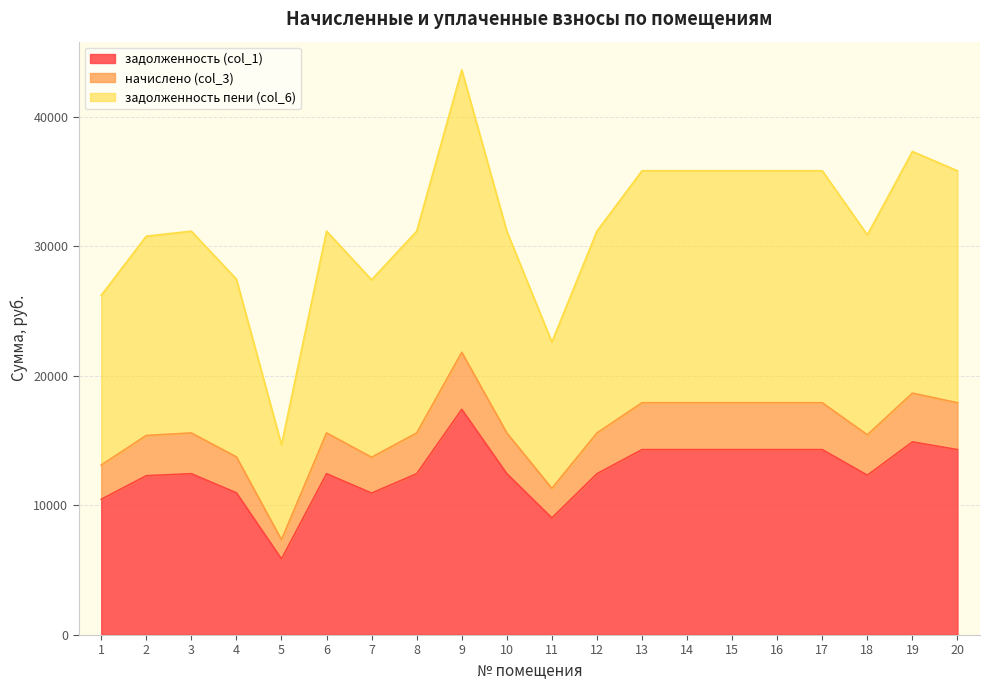

What is the difference between the maximum and minimum values in the задолженность (col_1) series?

11558.4